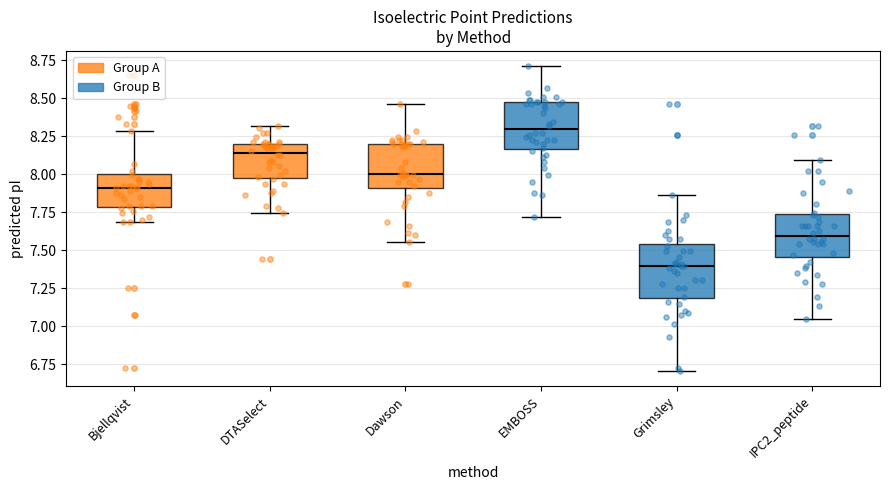

Reading left to right, read every box against the y-axis: the position of its median line, the range the box covers, and the ends of its whiskers. The values are not printed on the chart, so give them approximately, as read against the axis.

Bjellqvist: median 7.90, box 7.80 to 8.00, whiskers 7.70 to 8.30
DTASelect: median 8.15, box 8.00 to 8.20, whiskers 7.75 to 8.30
Dawson: median 8.00, box 7.90 to 8.20, whiskers 7.55 to 8.45
EMBOSS: median 8.30, box 8.15 to 8.50, whiskers 7.70 to 8.70
Grimsley: median 7.40, box 7.20 to 7.55, whiskers 6.70 to 7.85
IPC2_peptide: median 7.60, box 7.45 to 7.75, whiskers 7.05 to 8.10